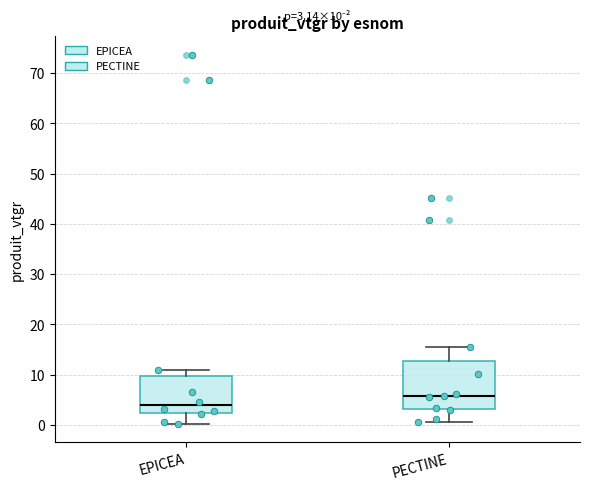

Which box's median line is the lowest?

EPICEA